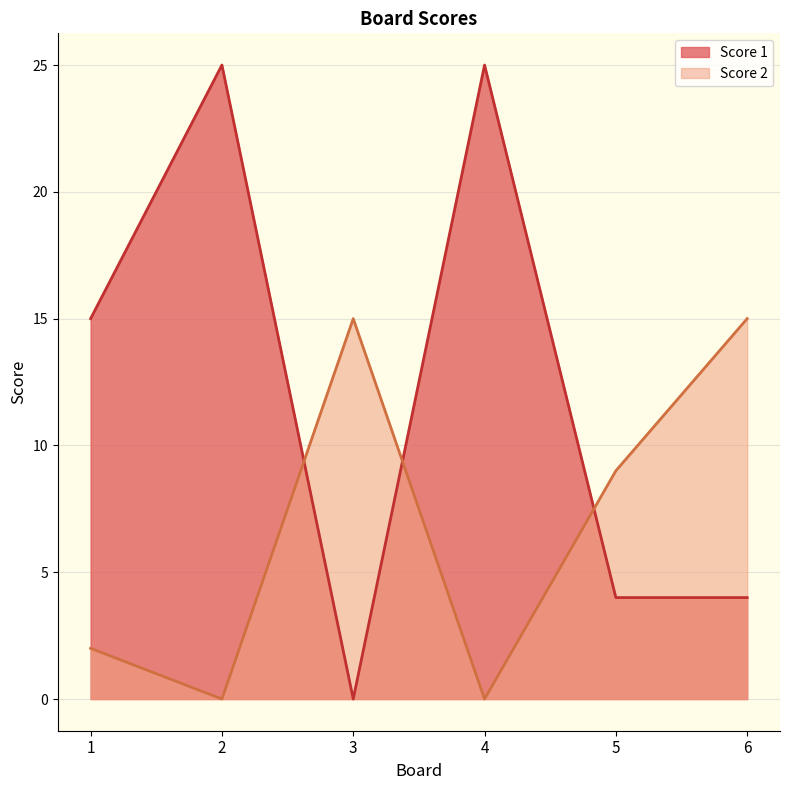

What is the total value across all series at 6?

19